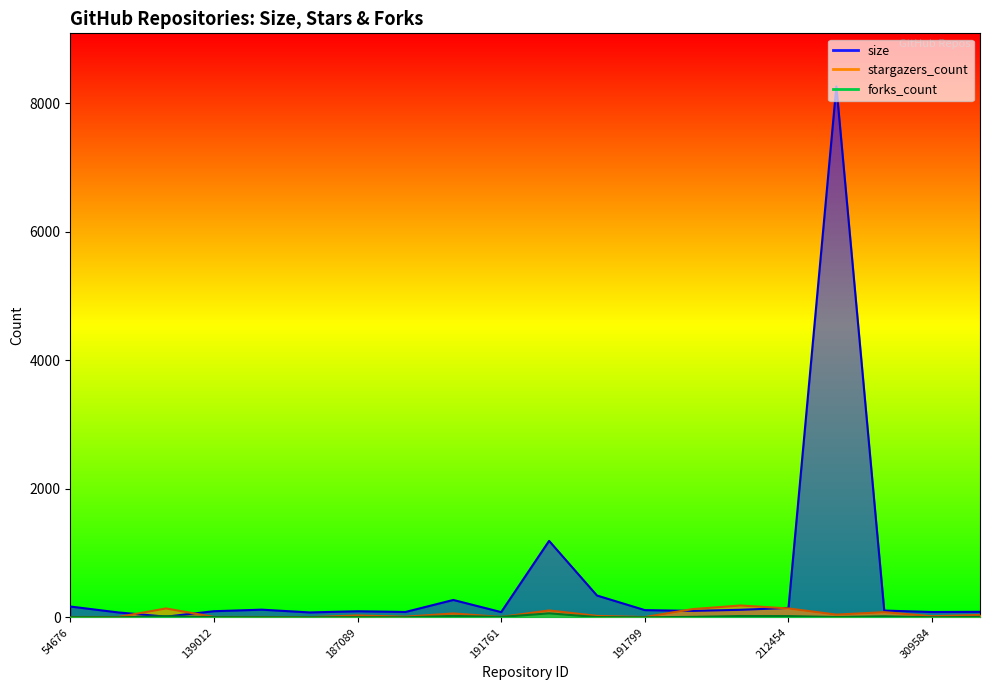

At which category does the chart reach its minimum across all series?

93209